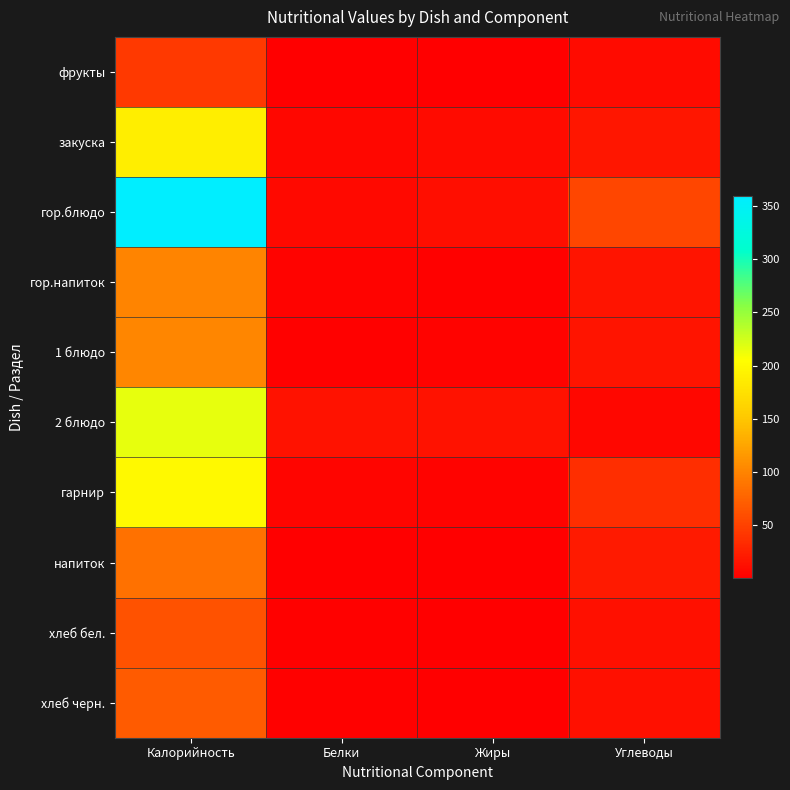

List the series in order of their peak value, lowest first.

фрукты, хлеб бел., хлеб черн., напиток, гор.напиток, 1 блюдо, закуска, гарнир, 2 блюдо, гор.блюдо